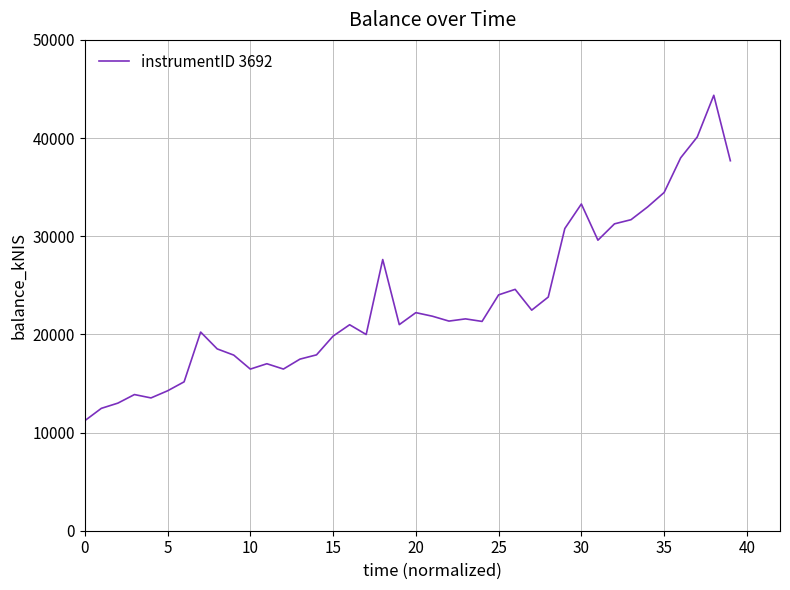

What is the difference between the maximum and minimum values?

33151.3